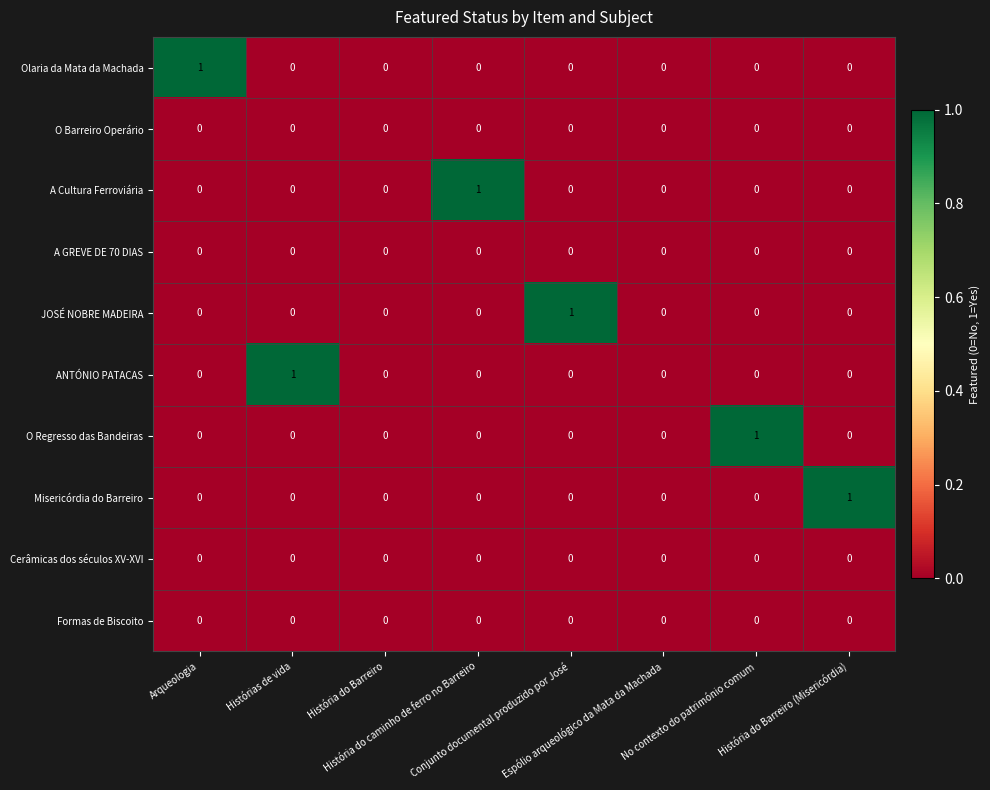

Reading left to right, extract all data points from this chart.

Olaria da Mata da Machada: Arqueologia=1	Histórias de vida=0	História do Barreiro=0	História do caminho de ferro no Barreiro=0	Conjunto documental produzido por José=0	Espólio arqueológico da Mata da Machada=0	No contexto do património comum=0	História do Barreiro (Misericórdia)=0
O Barreiro Operário: Arqueologia=0	Histórias de vida=0	História do Barreiro=0	História do caminho de ferro no Barreiro=0	Conjunto documental produzido por José=0	Espólio arqueológico da Mata da Machada=0	No contexto do património comum=0	História do Barreiro (Misericórdia)=0
A Cultura Ferroviária: Arqueologia=0	Histórias de vida=0	História do Barreiro=0	História do caminho de ferro no Barreiro=1	Conjunto documental produzido por José=0	Espólio arqueológico da Mata da Machada=0	No contexto do património comum=0	História do Barreiro (Misericórdia)=0
A GREVE DE 70 DIAS: Arqueologia=0	Histórias de vida=0	História do Barreiro=0	História do caminho de ferro no Barreiro=0	Conjunto documental produzido por José=0	Espólio arqueológico da Mata da Machada=0	No contexto do património comum=0	História do Barreiro (Misericórdia)=0
JOSÉ NOBRE MADEIRA: Arqueologia=0	Histórias de vida=0	História do Barreiro=0	História do caminho de ferro no Barreiro=0	Conjunto documental produzido por José=1	Espólio arqueológico da Mata da Machada=0	No contexto do património comum=0	História do Barreiro (Misericórdia)=0
ANTÓNIO PATACAS: Arqueologia=0	Histórias de vida=1	História do Barreiro=0	História do caminho de ferro no Barreiro=0	Conjunto documental produzido por José=0	Espólio arqueológico da Mata da Machada=0	No contexto do património comum=0	História do Barreiro (Misericórdia)=0
O Regresso das Bandeiras: Arqueologia=0	Histórias de vida=0	História do Barreiro=0	História do caminho de ferro no Barreiro=0	Conjunto documental produzido por José=0	Espólio arqueológico da Mata da Machada=0	No contexto do património comum=1	História do Barreiro (Misericórdia)=0
Misericórdia do Barreiro: Arqueologia=0	Histórias de vida=0	História do Barreiro=0	História do caminho de ferro no Barreiro=0	Conjunto documental produzido por José=0	Espólio arqueológico da Mata da Machada=0	No contexto do património comum=0	História do Barreiro (Misericórdia)=1
Cerâmicas dos séculos XV-XVI: Arqueologia=0	Histórias de vida=0	História do Barreiro=0	História do caminho de ferro no Barreiro=0	Conjunto documental produzido por José=0	Espólio arqueológico da Mata da Machada=0	No contexto do património comum=0	História do Barreiro (Misericórdia)=0
Formas de Biscoito: Arqueologia=0	Histórias de vida=0	História do Barreiro=0	História do caminho de ferro no Barreiro=0	Conjunto documental produzido por José=0	Espólio arqueológico da Mata da Machada=0	No contexto do património comum=0	História do Barreiro (Misericórdia)=0